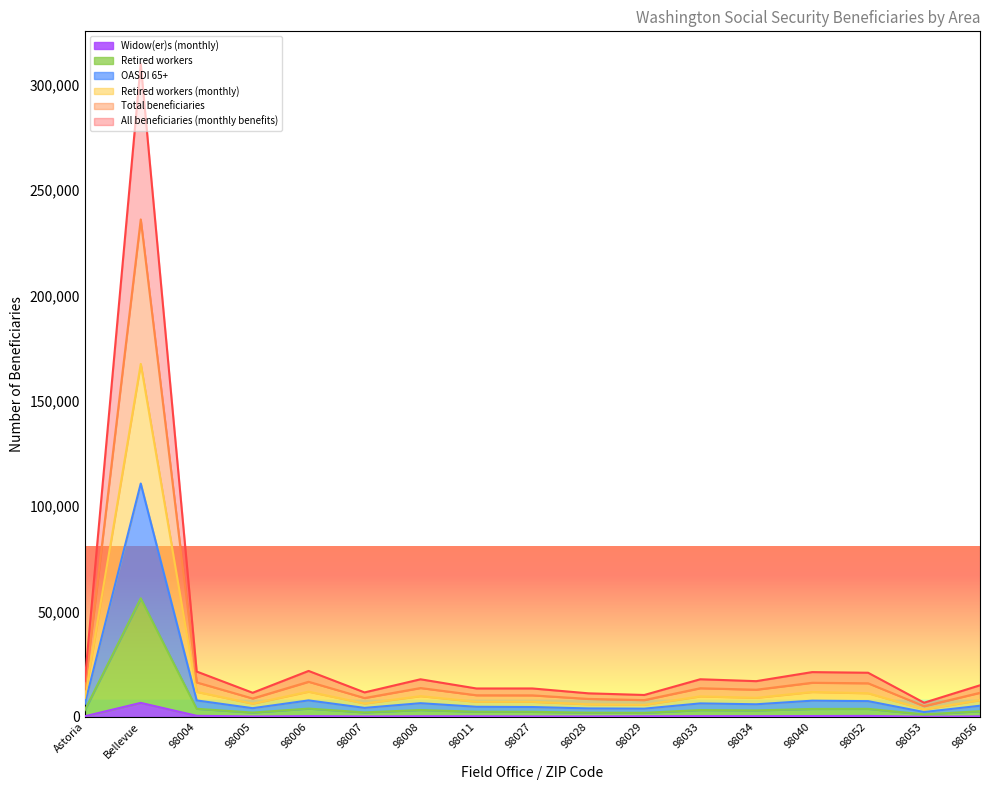

What value does the Widow(er)s (monthly) series have at Bellevue?

6680